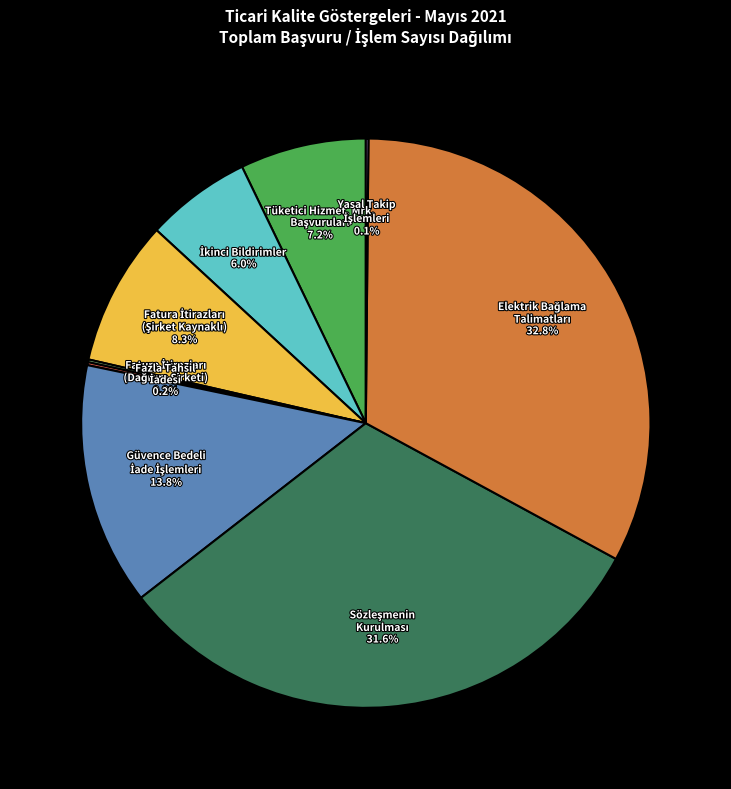

To the nearest percent, what is the average slice percentage?

11%